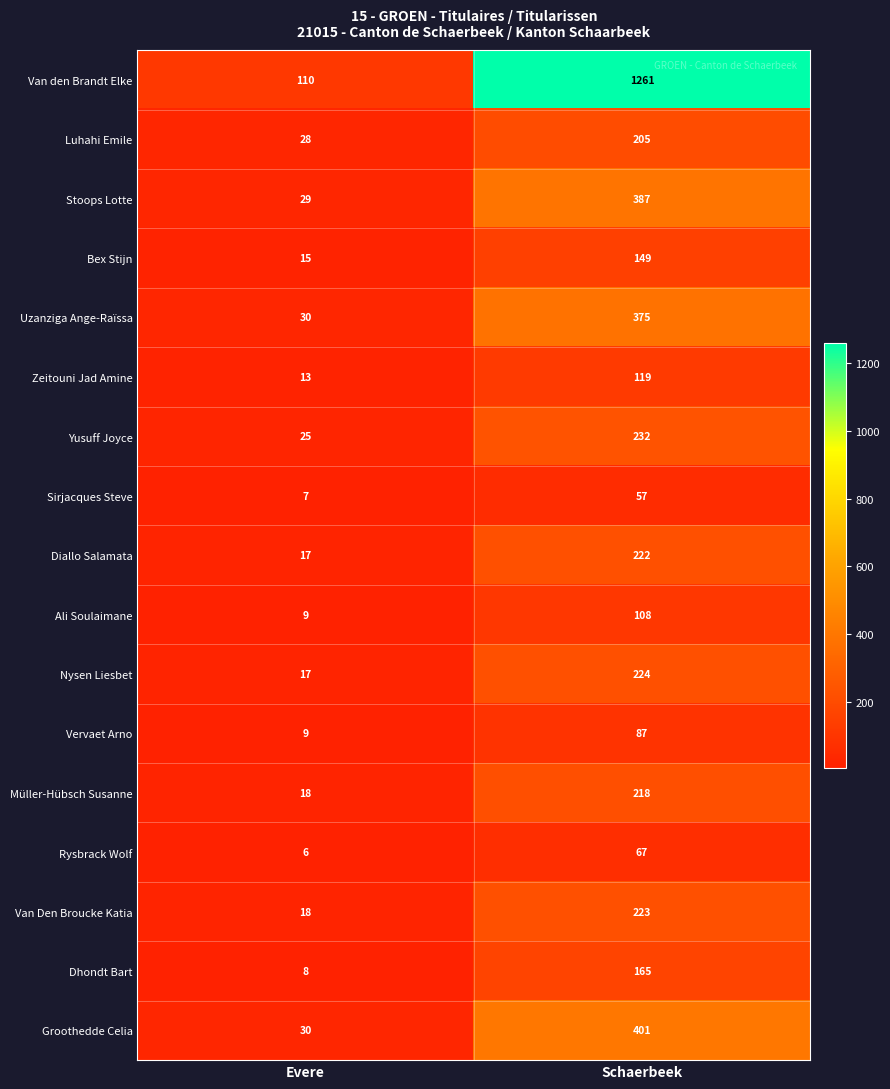

What is the minimum value shown in the chart?

6